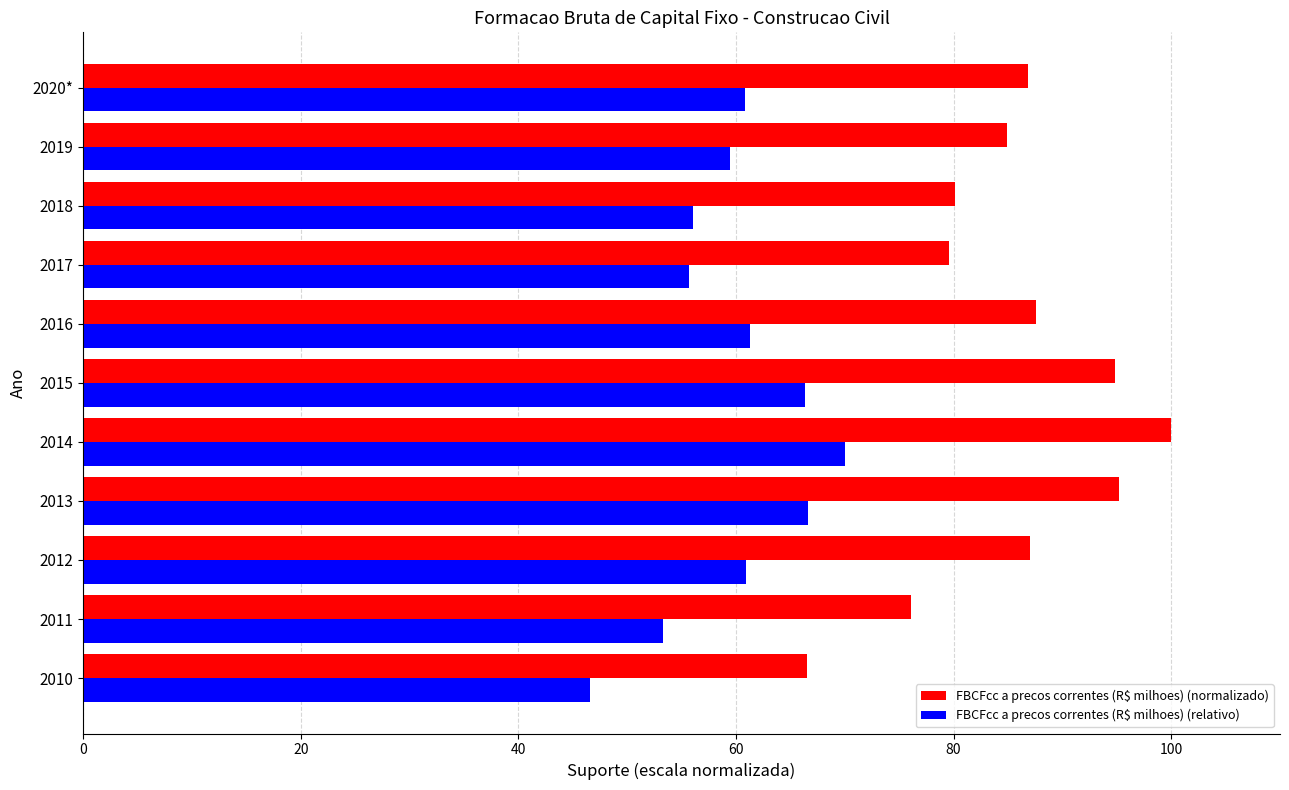

What is the highest value of the FBCFcc a precos correntes (R$ milhoes) (normalizado) series?

100.0